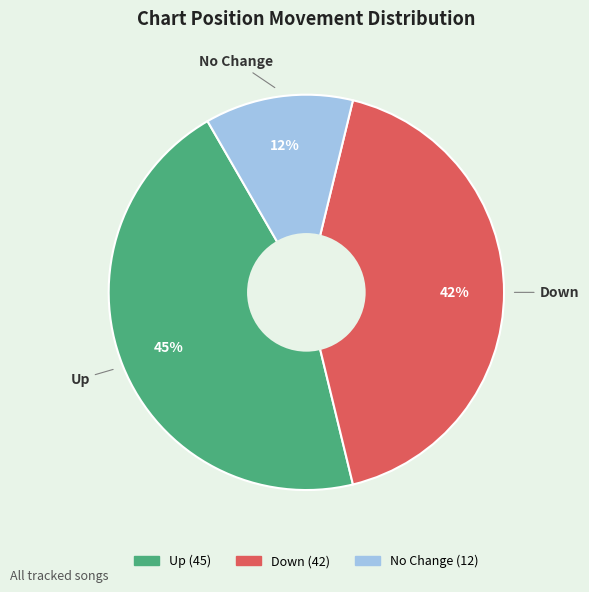

Is there any slice that represents more than half of the pie?

No